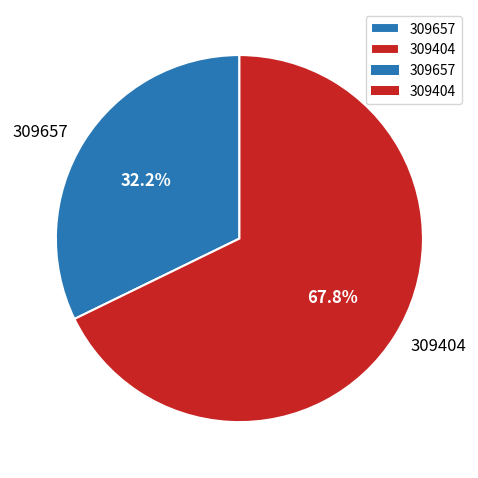

What portion of the pie excludes 309404?

32.2%